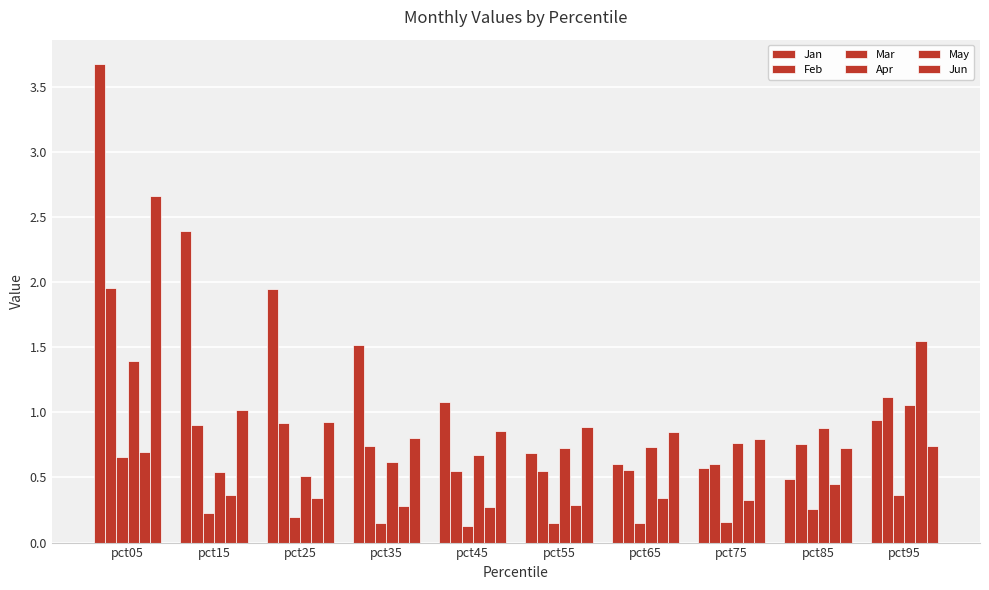

Are the bars grouped side by side (vs. stacked)?

Yes